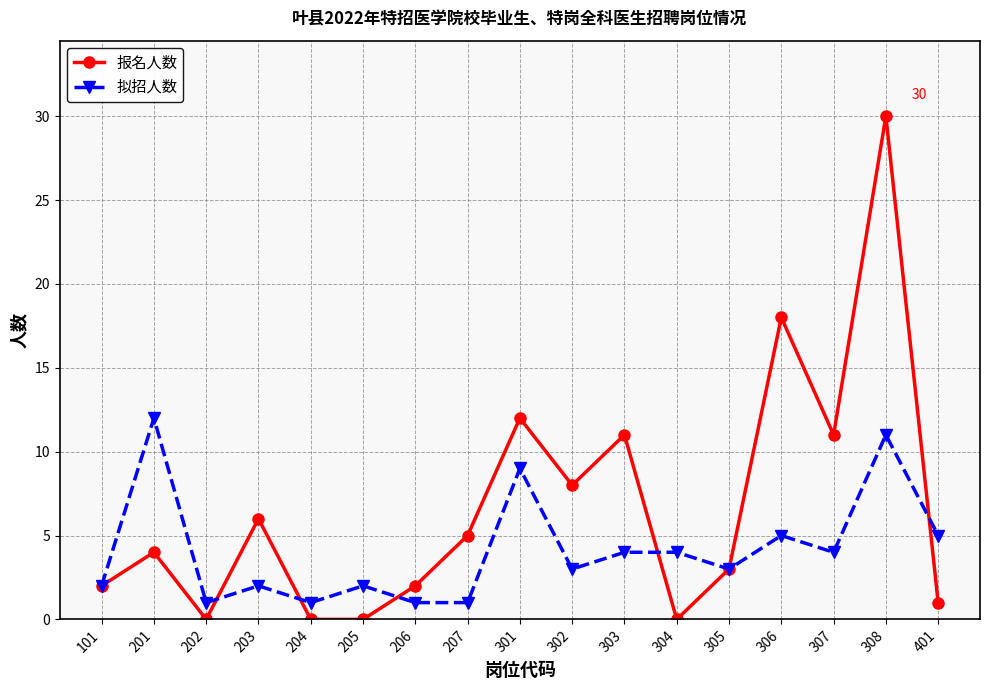

What is the difference between the highest and lowest values at 207?

4